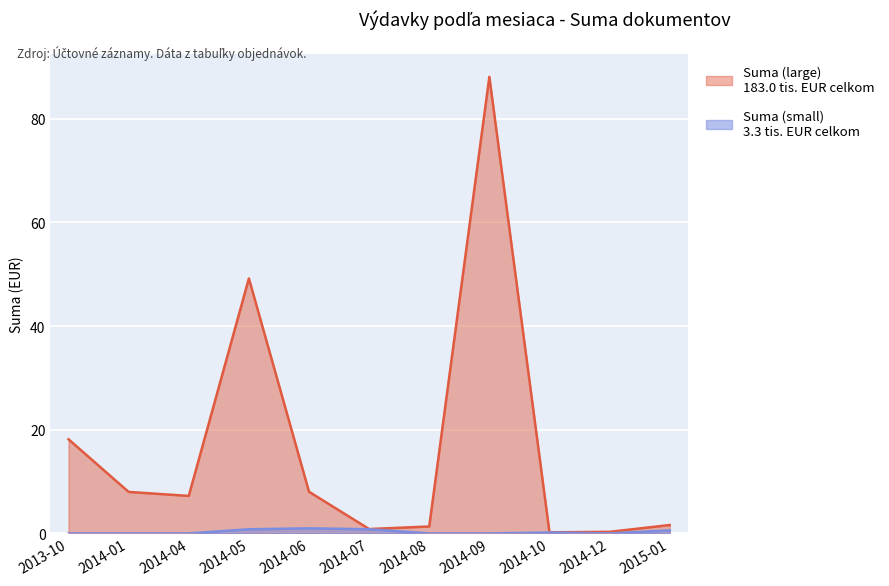

How many values in the Suma (large) series are below 7?

5